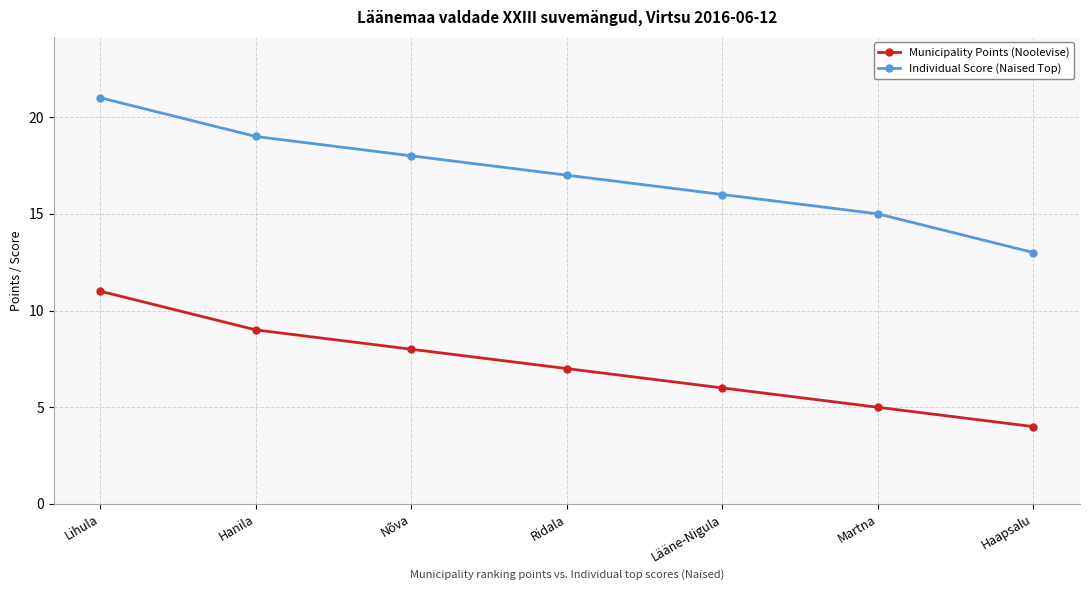

How many distinct data groups are displayed?

2